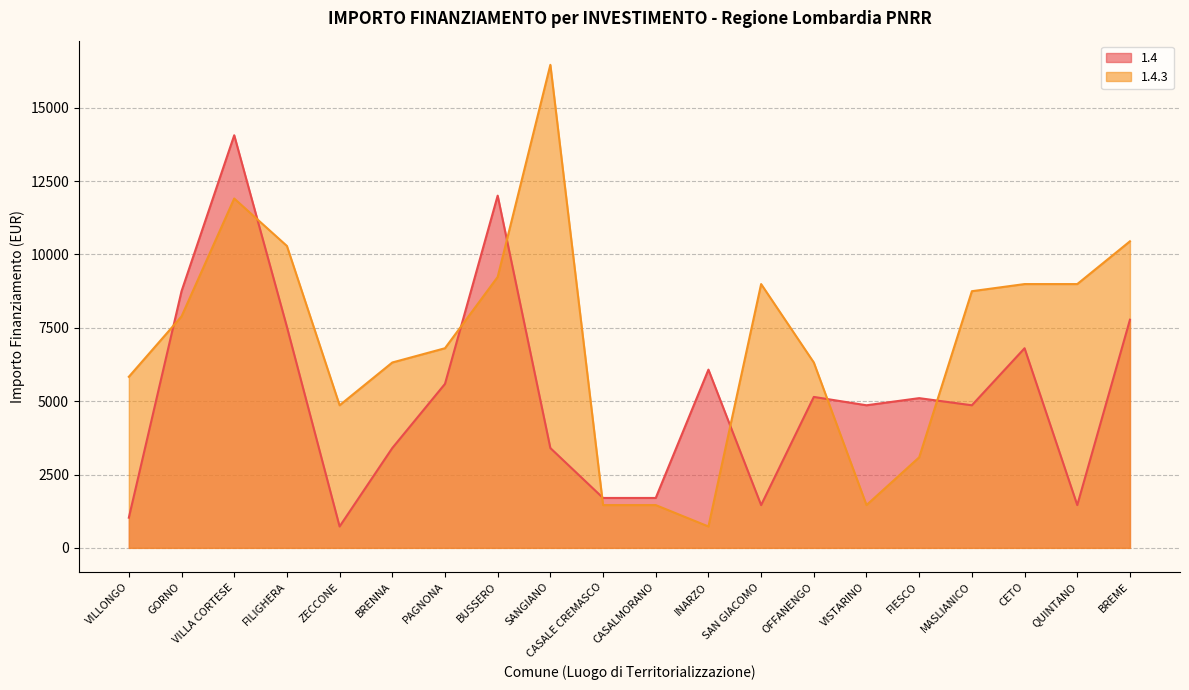

Does the chart display data point markers on the line(s)?

No